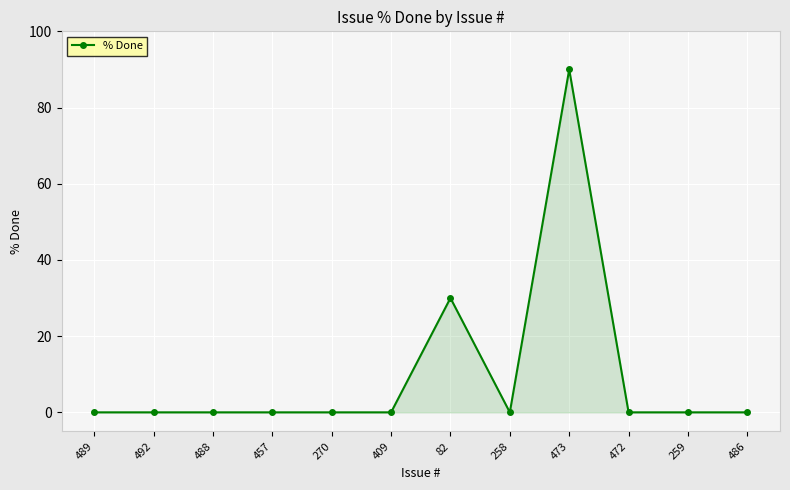

Reading right to left, transcribe all the data shown in this chart.

486=0	259=0	472=0	473=90	258=0	82=30	409=0	270=0	457=0	488=0	492=0	489=0